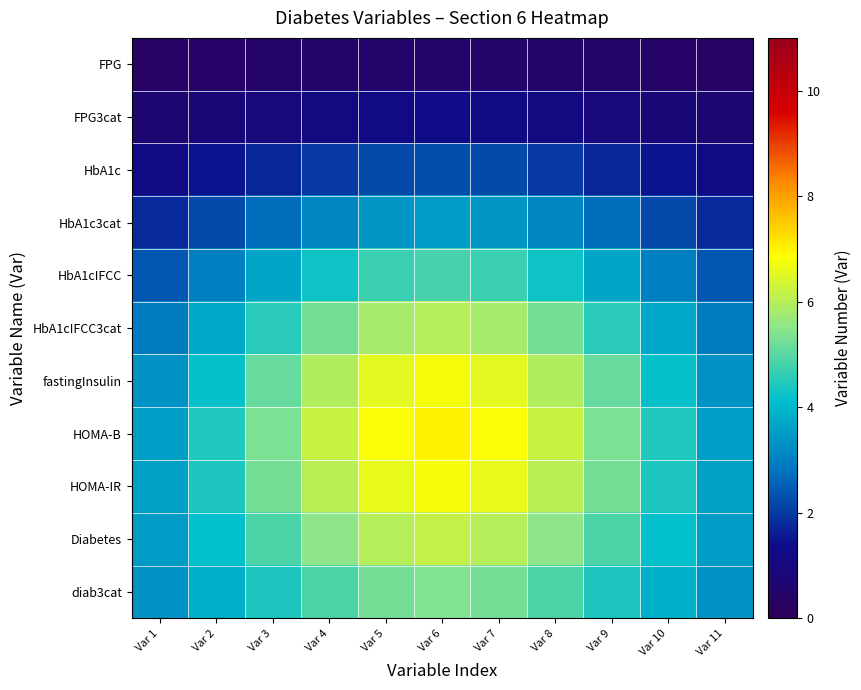

What is the spread (max minus min) of values at Var 3?

5.0